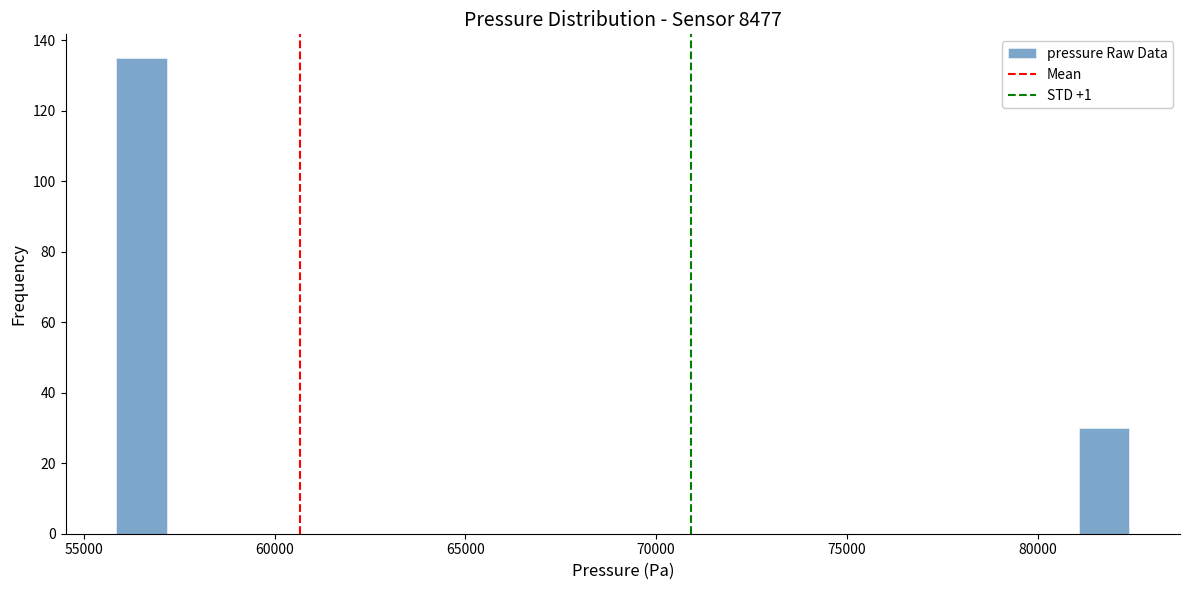

Around what value on the x-axis is the tallest bar? Give the approximate position of its centre, as read against the axis.

56500